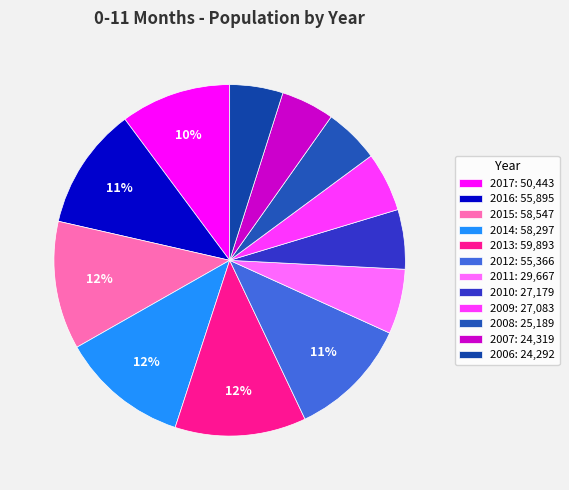

Does 2006 represent more than half of the total?

No